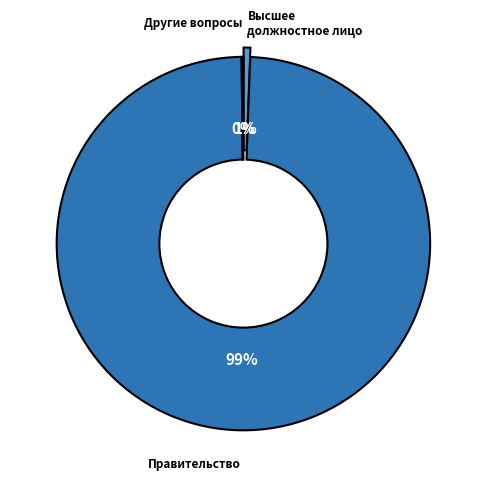

To the nearest percent, what is the difference between the largest and smallest slice percentages?

99%